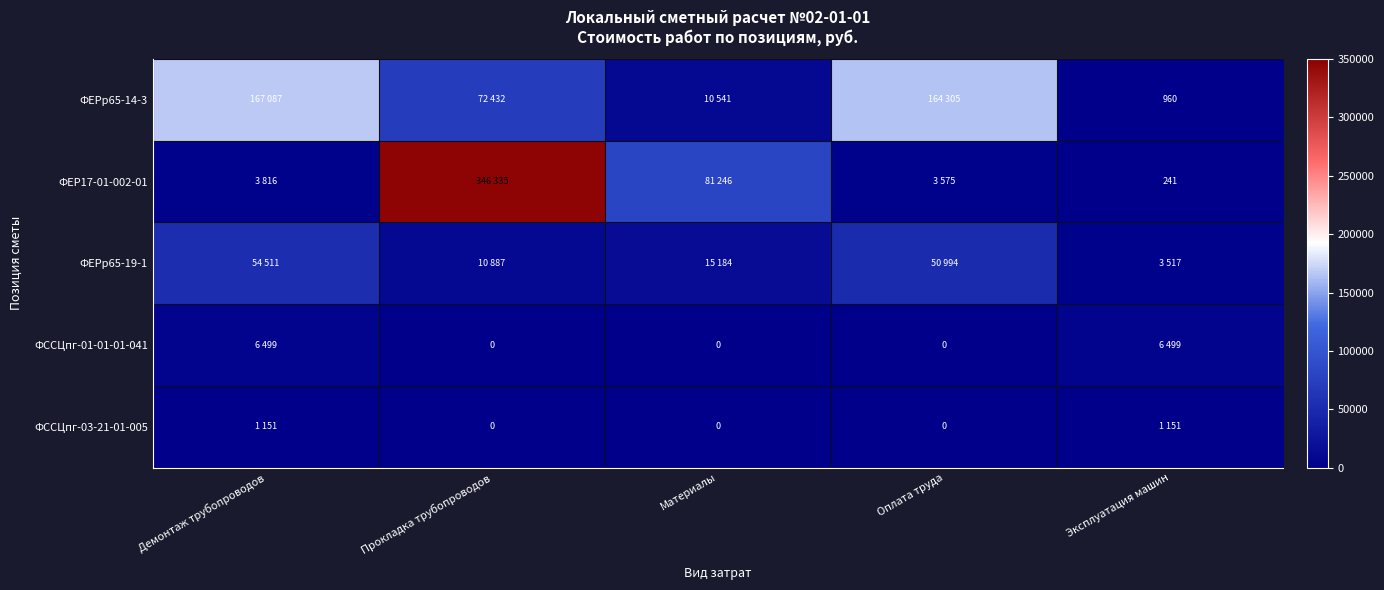

Is it true that ФЕРр65-19-1 equals 23330 at Оплата труда?

False